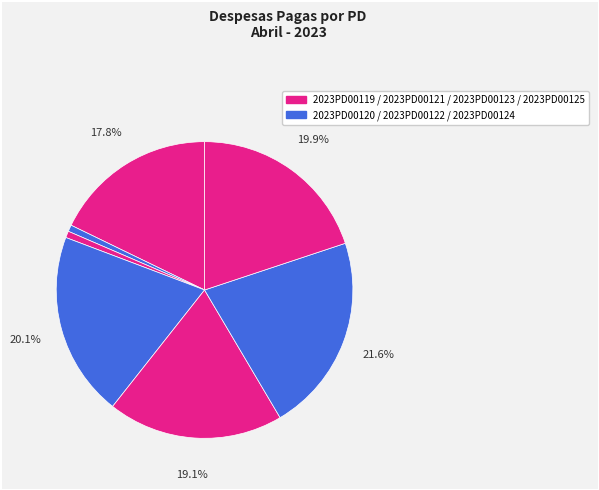

Count the number of slices in the pie.

7